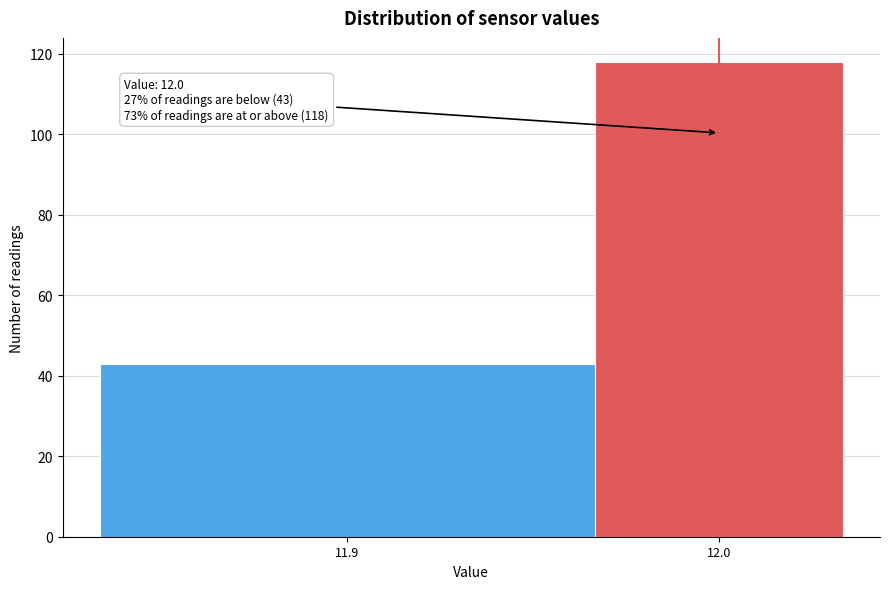

Reading left to right, transcribe all the data shown in this chart.

43	118